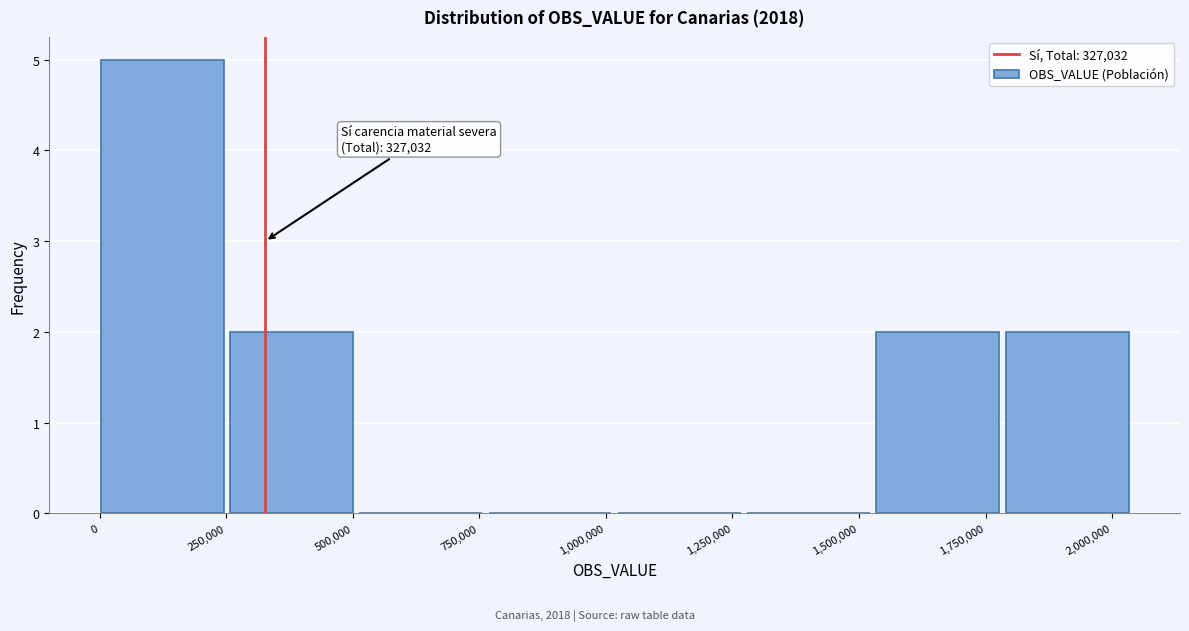

Over which range of the x-axis is the bar tallest?

0 to 250000